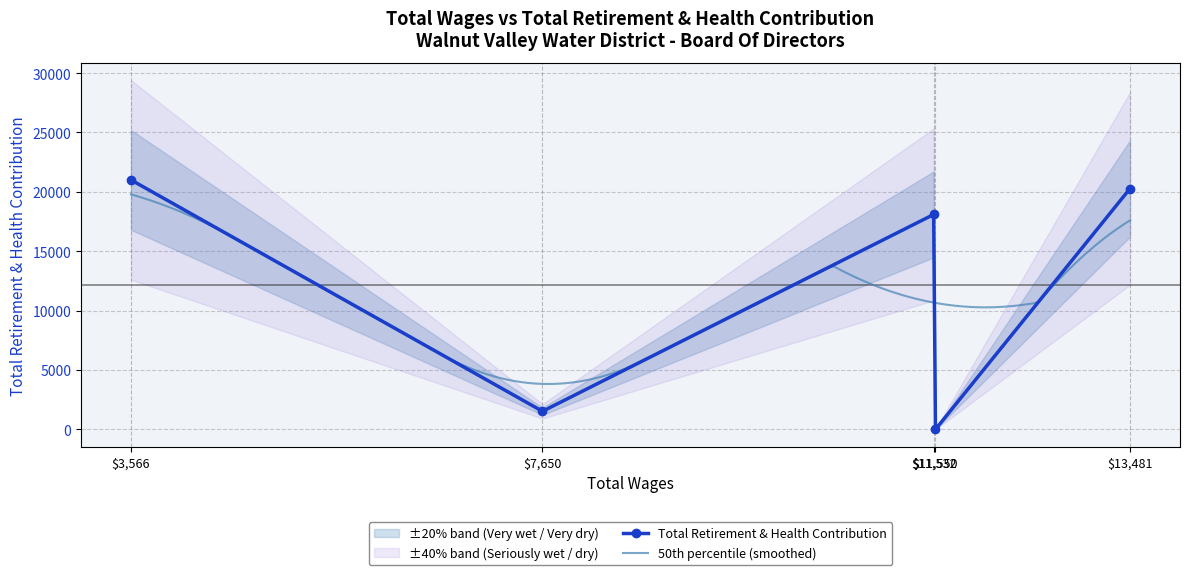

Reading left to right, transcribe all the data shown in this chart.

21000	1521	18091	0	20276